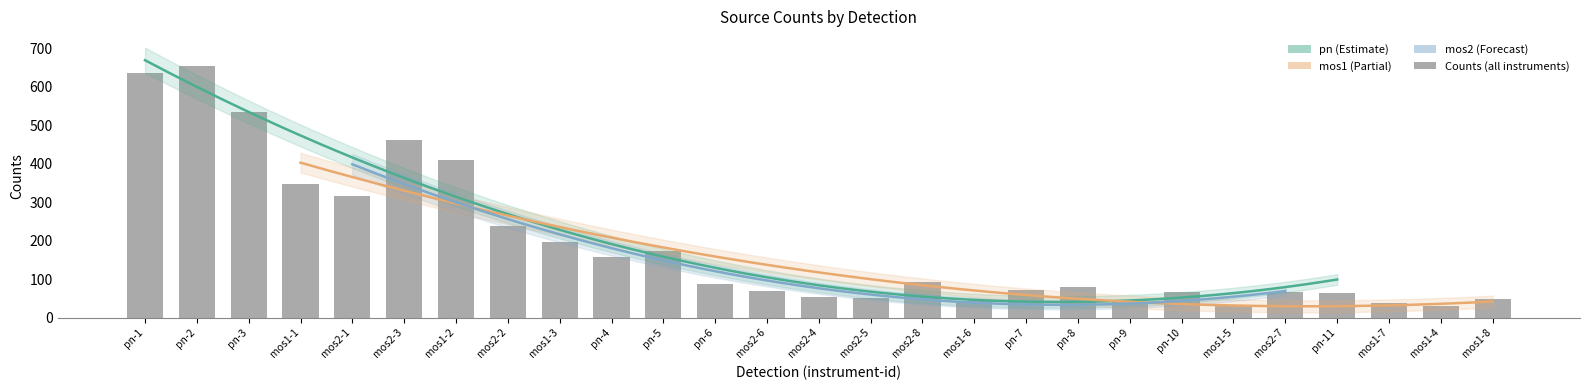

Reading left to right, extract all data points from this chart.

pn-1=636.5	pn-2=654.7	pn-3=533.9	mos1-1=346.3	mos2-1=316.4	mos2-3=462.8	mos1-2=409.8	mos2-2=238.9	mos1-3=196.4	pn-4=156.3	pn-5=172.0	pn-6=86.0	mos2-6=69.5	mos2-4=53.5	mos2-5=51.3	mos2-8=92.4	mos1-6=42.4	pn-7=72.0	pn-8=80.6	pn-9=39.3	pn-10=66.5	mos1-5=32.8	mos2-7=65.8	pn-11=62.9	mos1-7=39.0	mos1-4=31.3	mos1-8=47.6